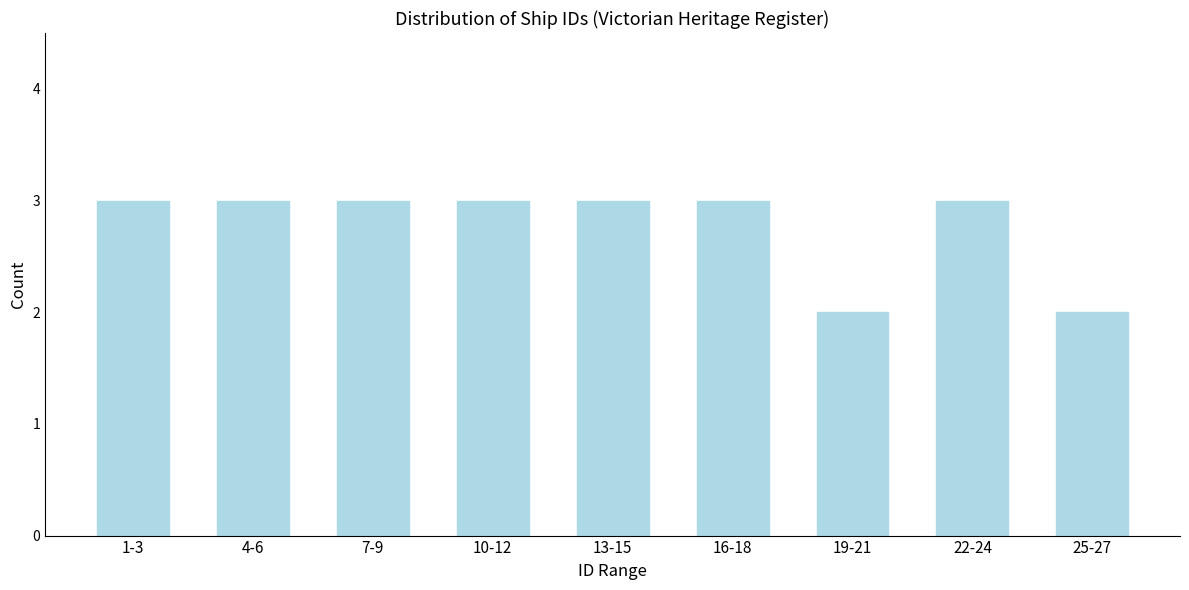

Reading left to right, list all the values displayed in this chart.

1-3=3	4-6=3	7-9=3	10-12=3	13-15=3	16-18=3	19-21=2	22-24=3	25-27=2